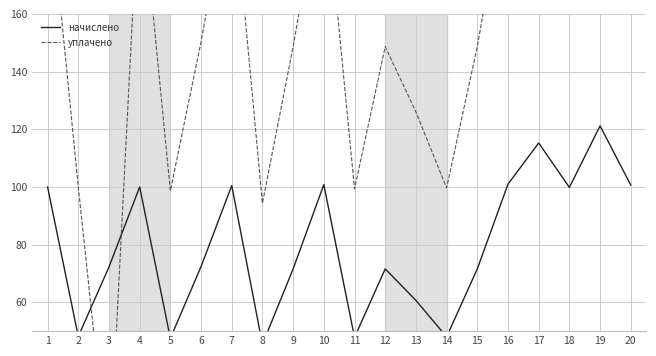

What are all the series names shown in the legend?

начислено, уплачено